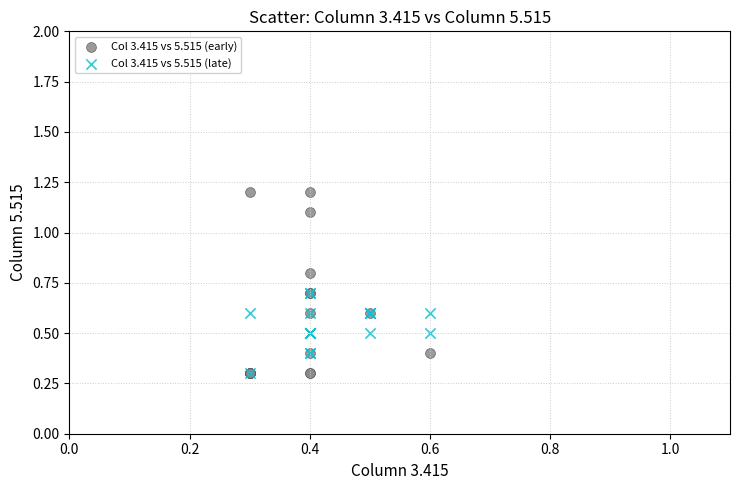

Which series contains the highest Y value?

Col 3.415 vs 5.515 (early)